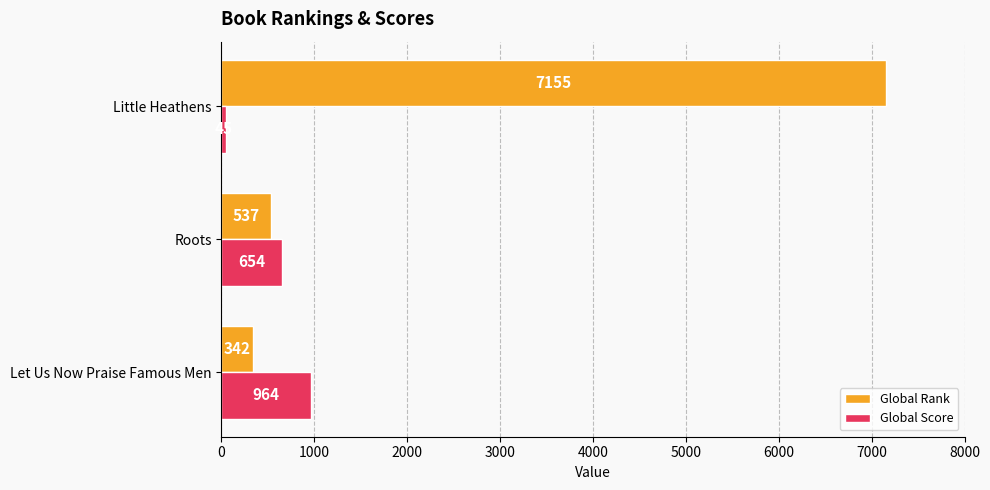

Rank the series by their average value, from highest to lowest.

Global Rank, Global Score